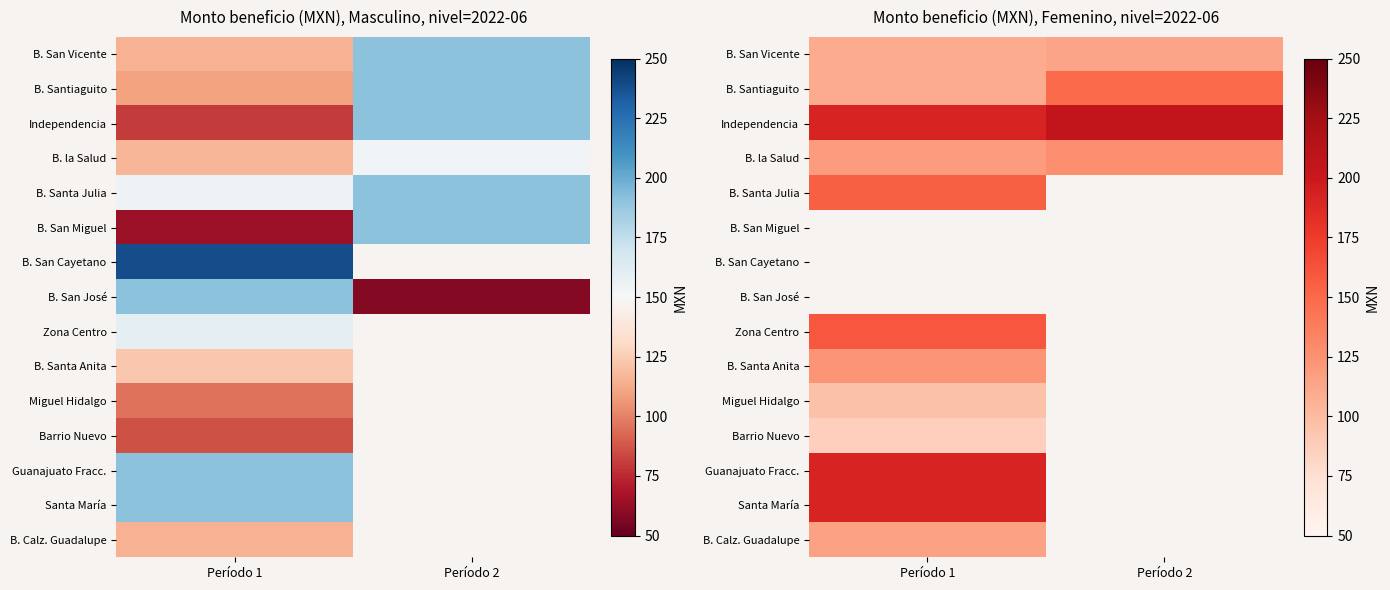

What is the sum of the B. San Vicente values at Período 2 and Período 1?

223.6